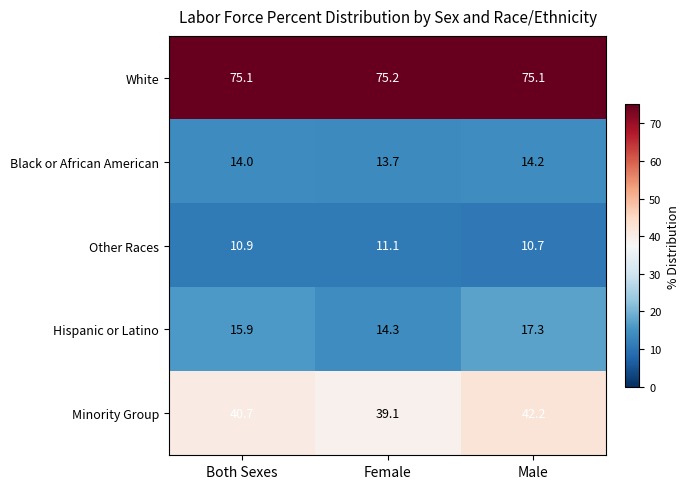

What is the difference between the Minority Group values at Male and Both Sexes?

1.5